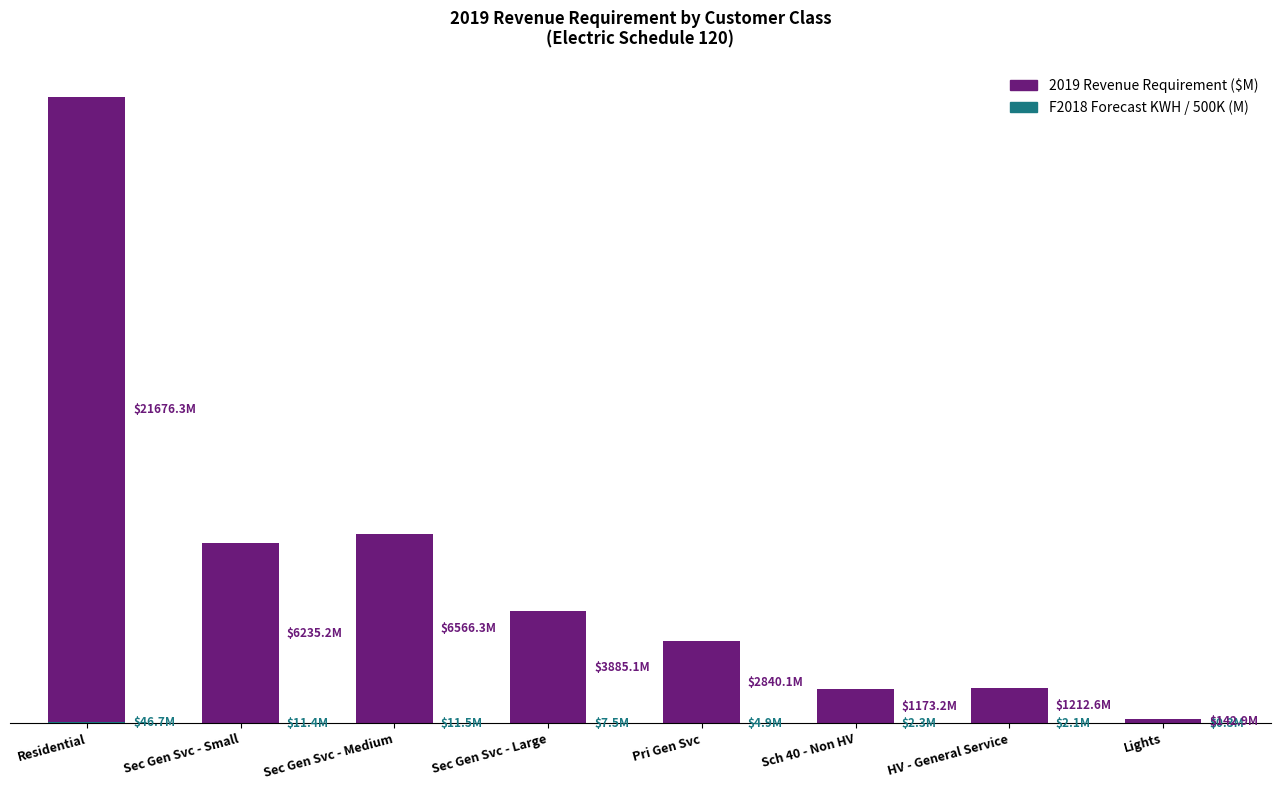

List the series in order of their peak value, lowest first.

F2018 Forecast KWH / 500K (M), 2019 Revenue Requirement ($M)